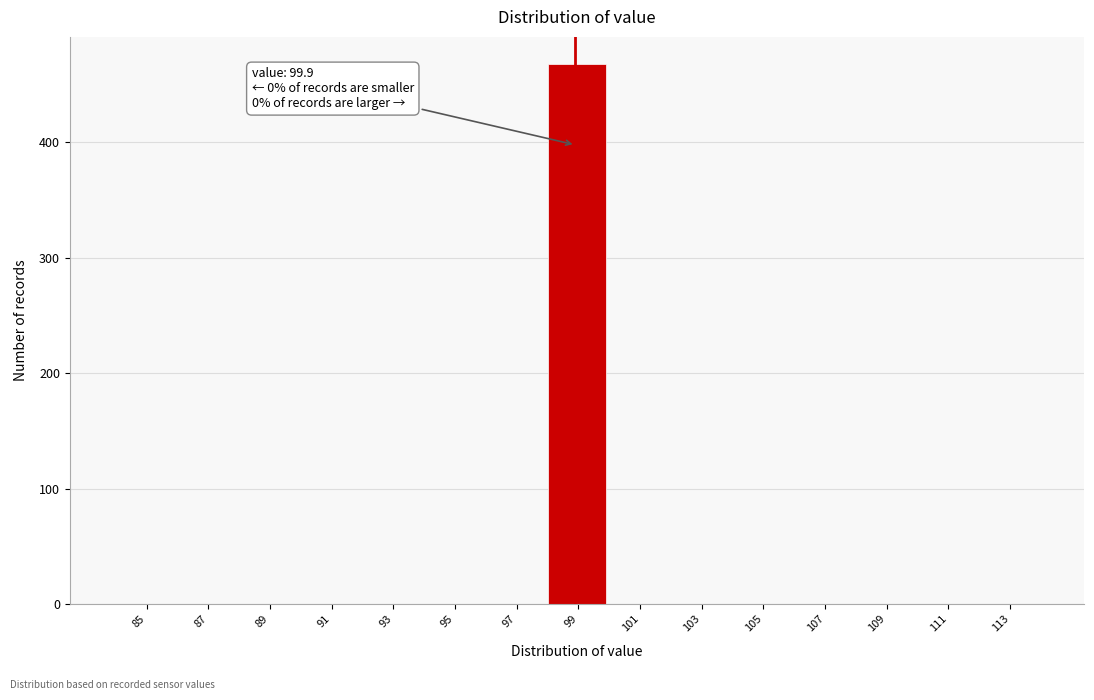

Reading left to right, what are all the values shown in this chart?

85=0	87=0	89=0	91=0	93=0	95=0	97=0	99=468	101=0	103=0	105=0	107=0	109=0	111=0	113=0